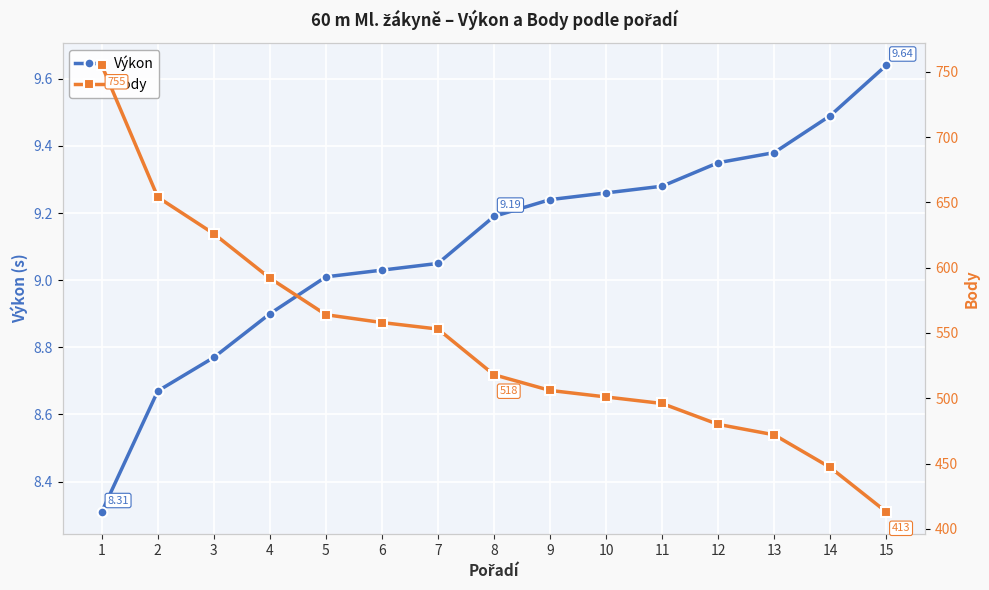

What is the maximum value shown in the chart?

755.0